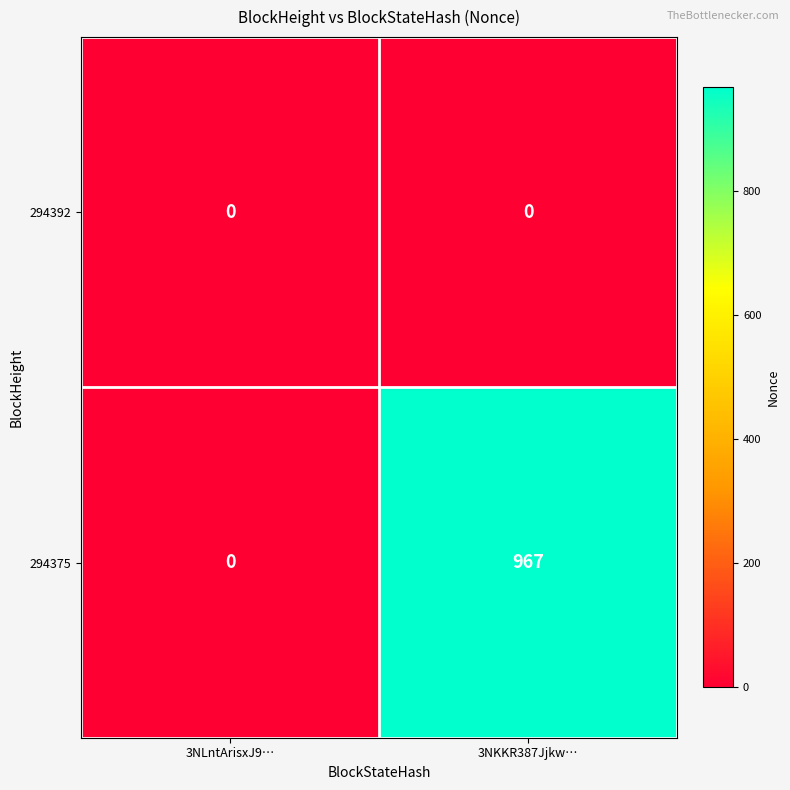

Reading left to right, what are all the values shown in this chart?

294392: 3NLntArisxJ9…=0	3NKKR387Jjkw…=0
294375: 3NLntArisxJ9…=0	3NKKR387Jjkw…=967